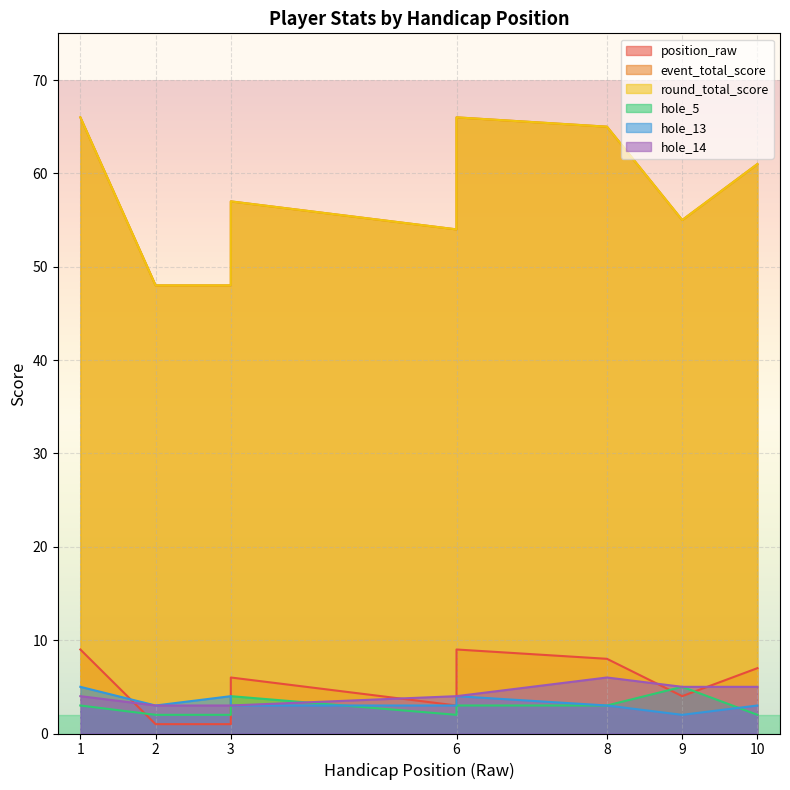

Is the value of hole_13 at 3 greater than the value of event_total_score at 10?

No